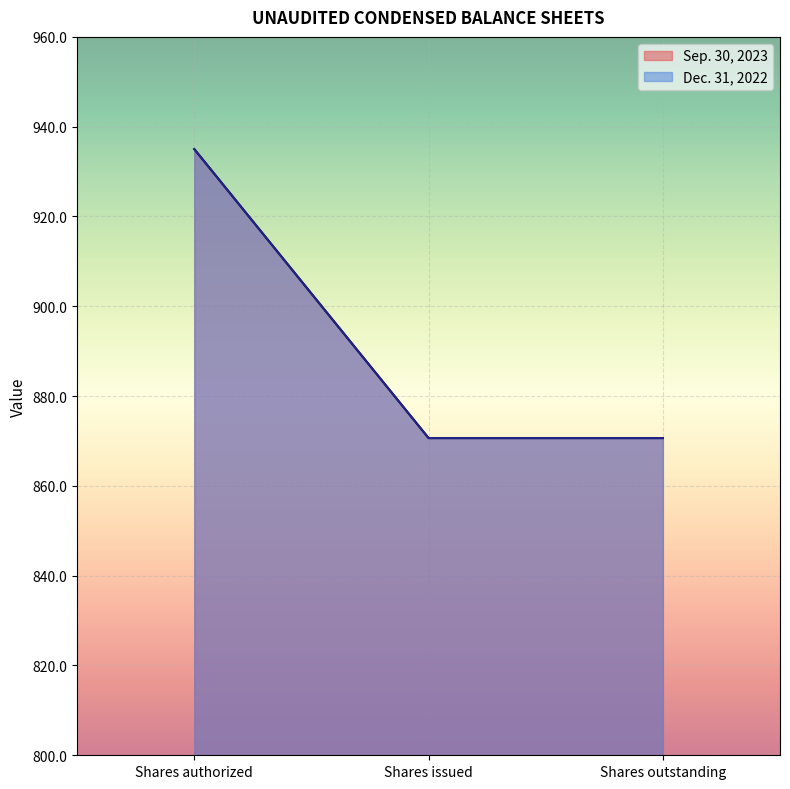

What is the sum of the Sep. 30, 2023 values at Shares outstanding and Shares authorized?

1805.6